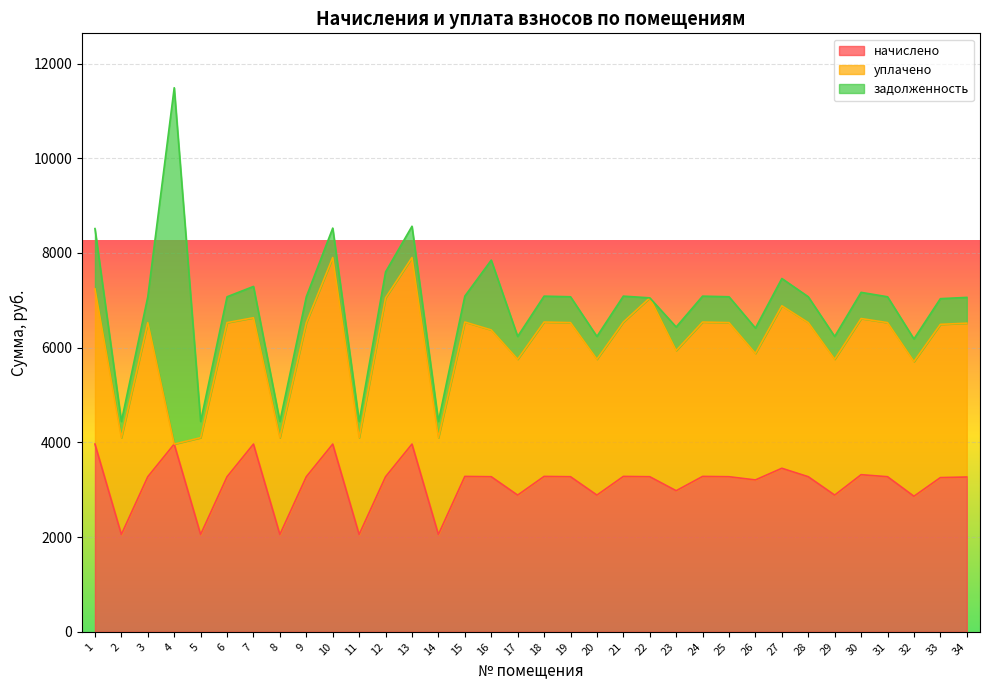

How many lines are shown in the chart?

3